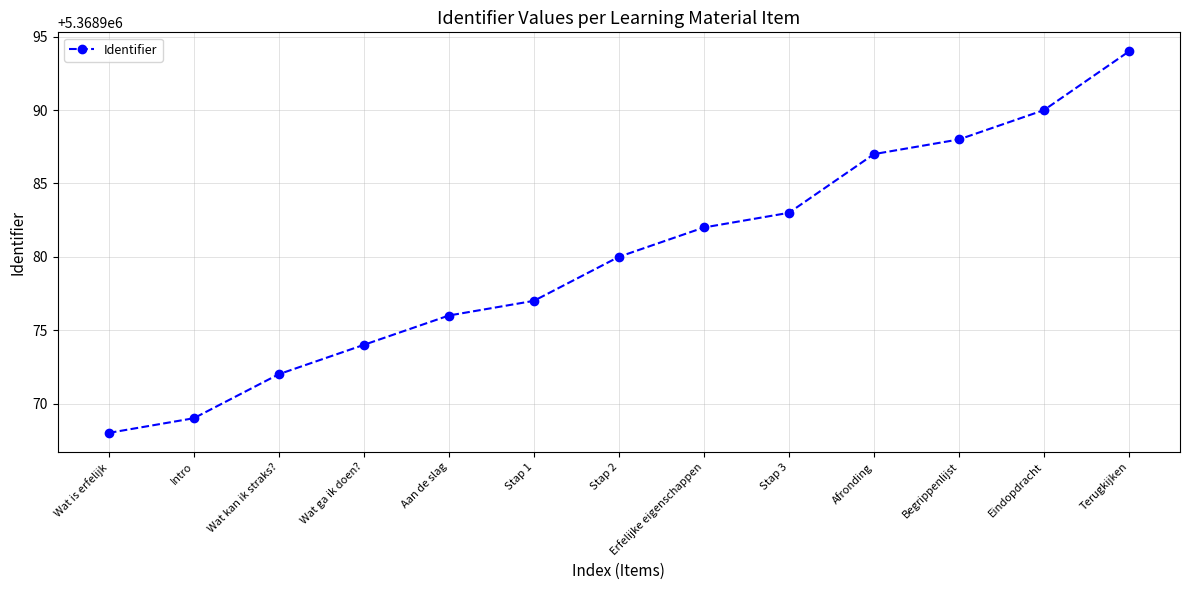

What is the average value?

5368980